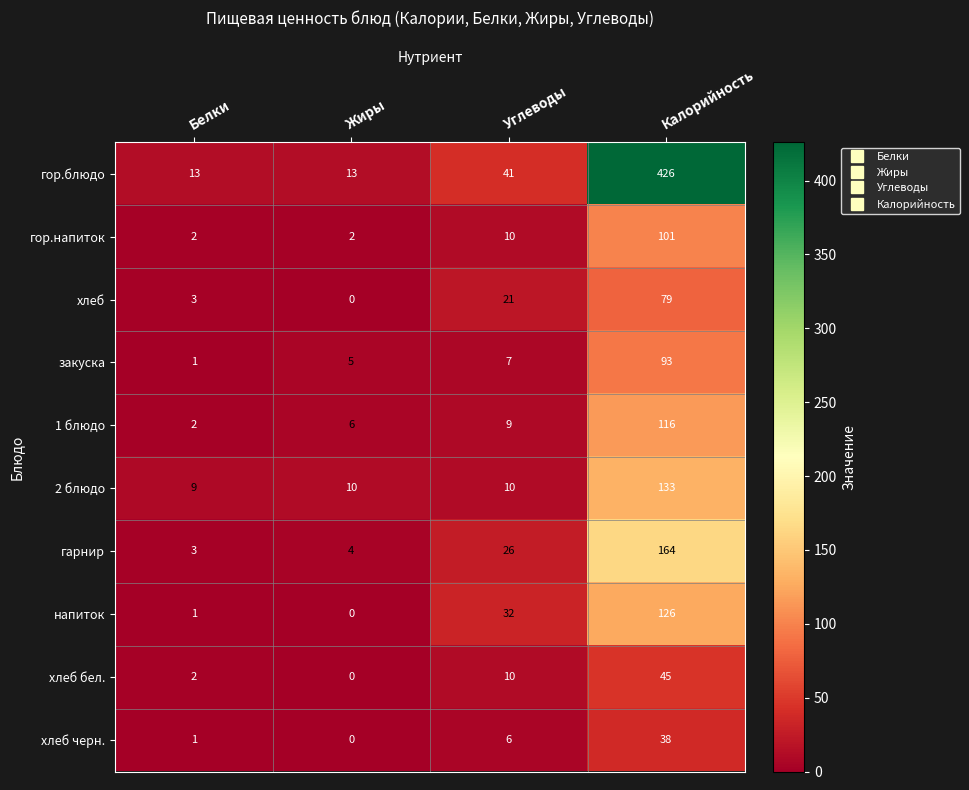

True or false: хлеб бел. has a value of 2 at Белки.

True